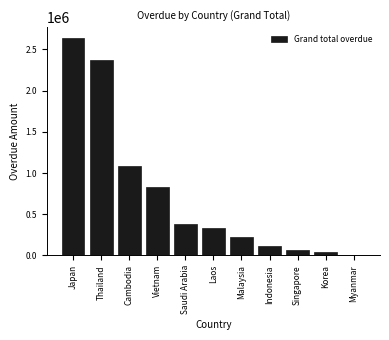

Reading left to right, what are all the values shown in this chart?

Japan=2639331.9	Thailand=2370707.9	Cambodia=1088902.6	Vietnam=825588.7	Saudi Arabia=381204.4	Laos=338152.5	Malaysia=220004.0	Indonesia=117197.3	Singapore=70773.8	Korea=44088.6	Myanmar=0.0